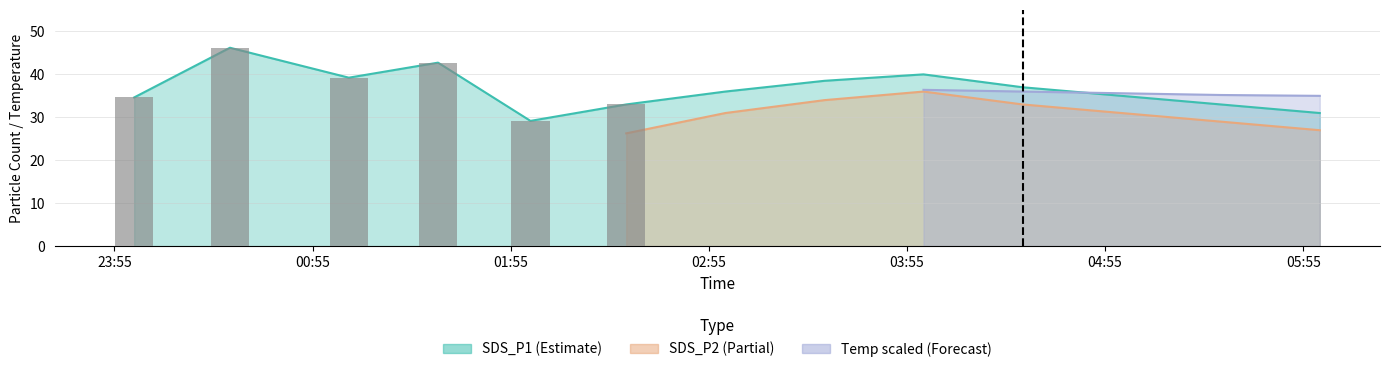

What is the approximate value of Temp at 2023/07/01 01:06?

17.6